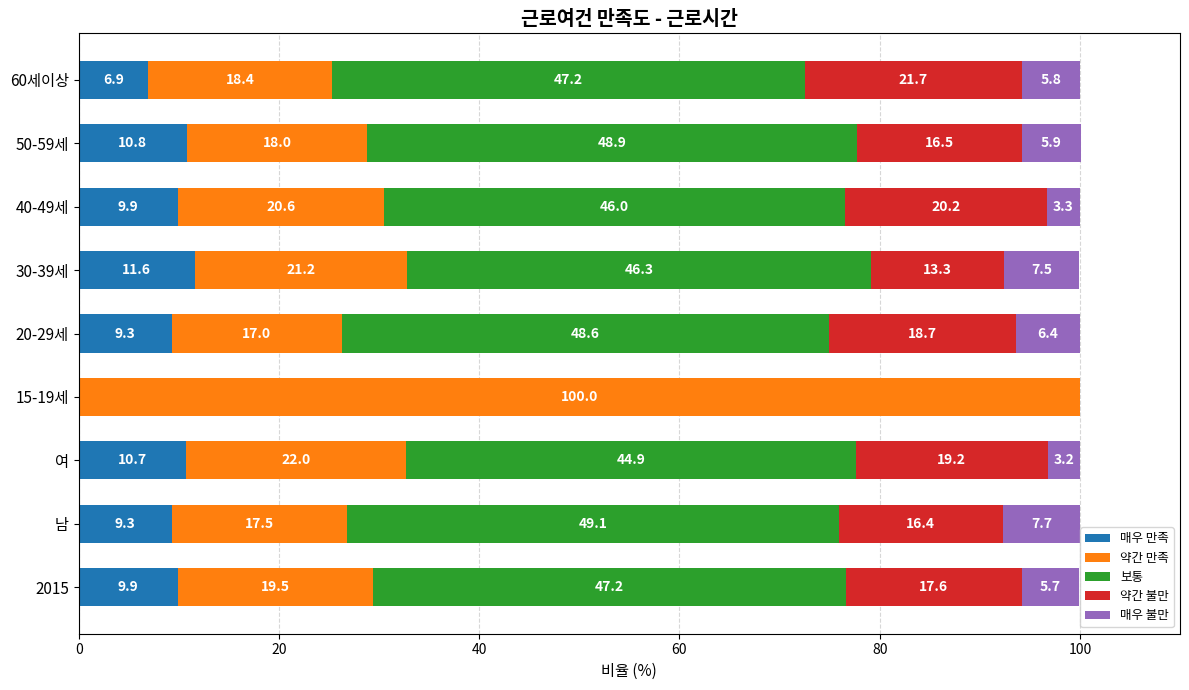

The value of 매우 만족 at 60세이상 is 3.4. True or false?

False